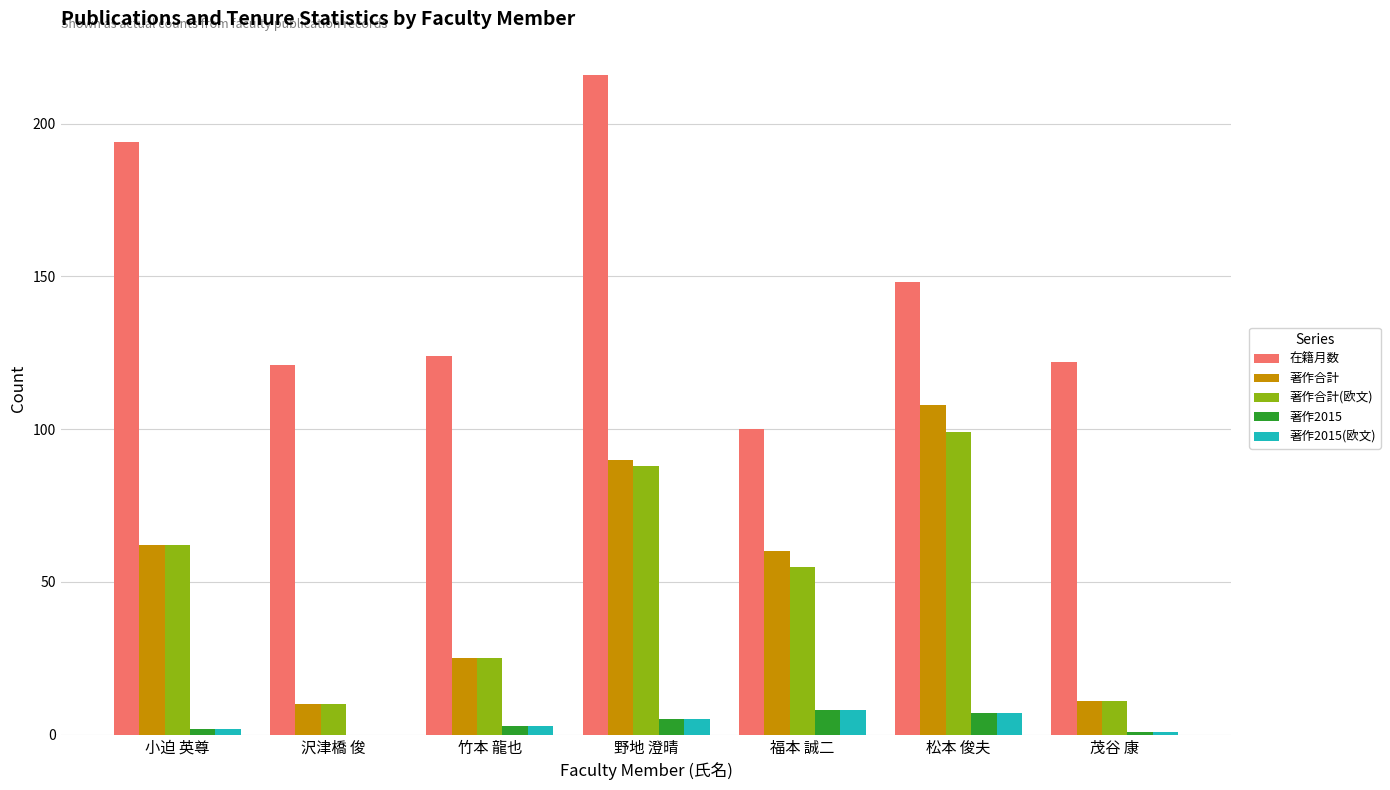

Which series has the largest total across all categories?

在籍月数